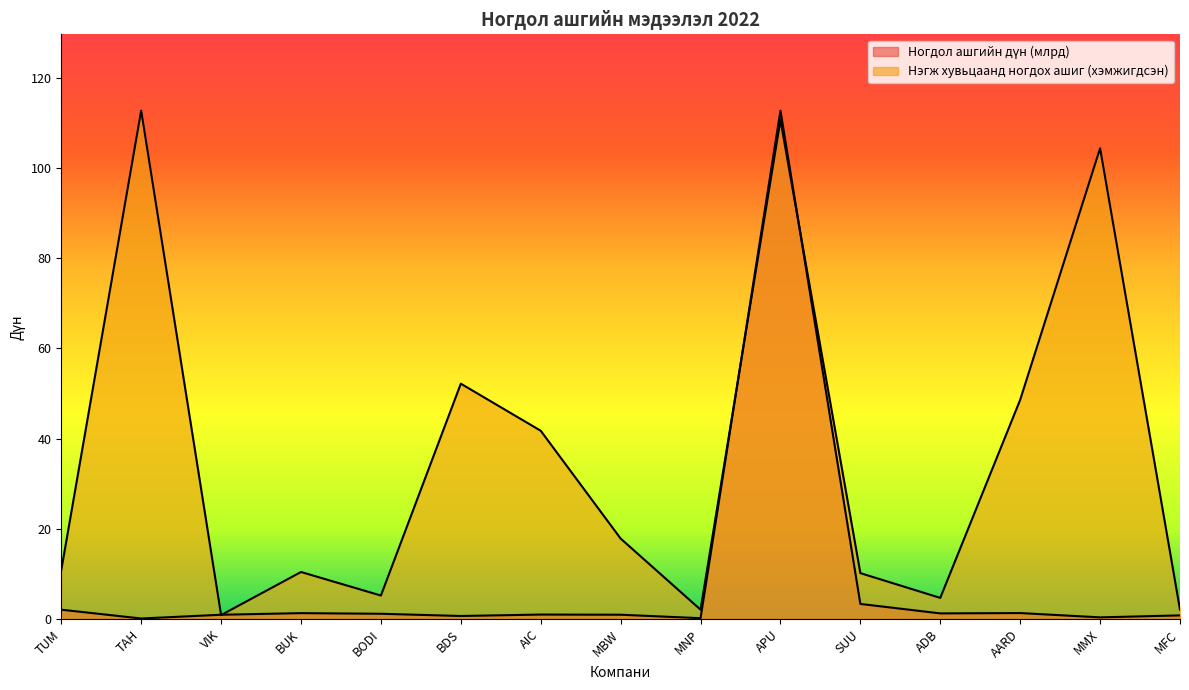

What are all the series names shown in the legend?

Ногдол ашгийн дүн (млрд), Нэгж хувьцаанд ногдох ашиг